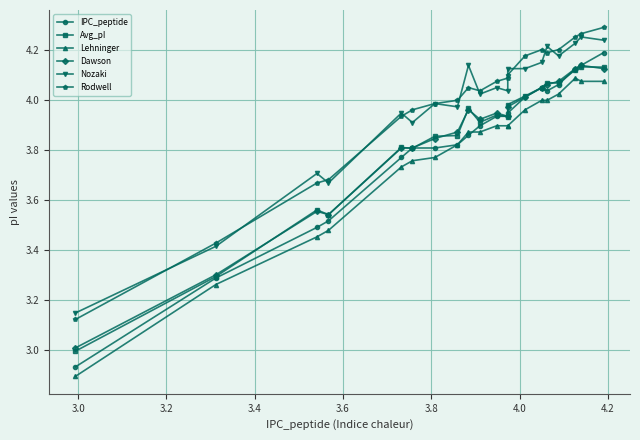

At which label does Avg_pI first exceed 3?

3.0